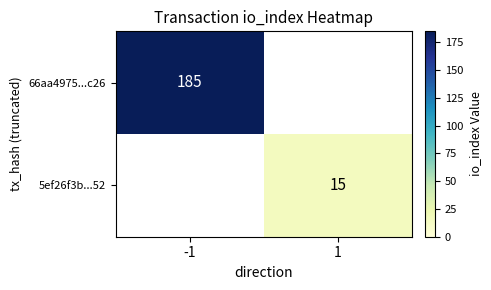

What is the difference between the highest and lowest values at -1?

185